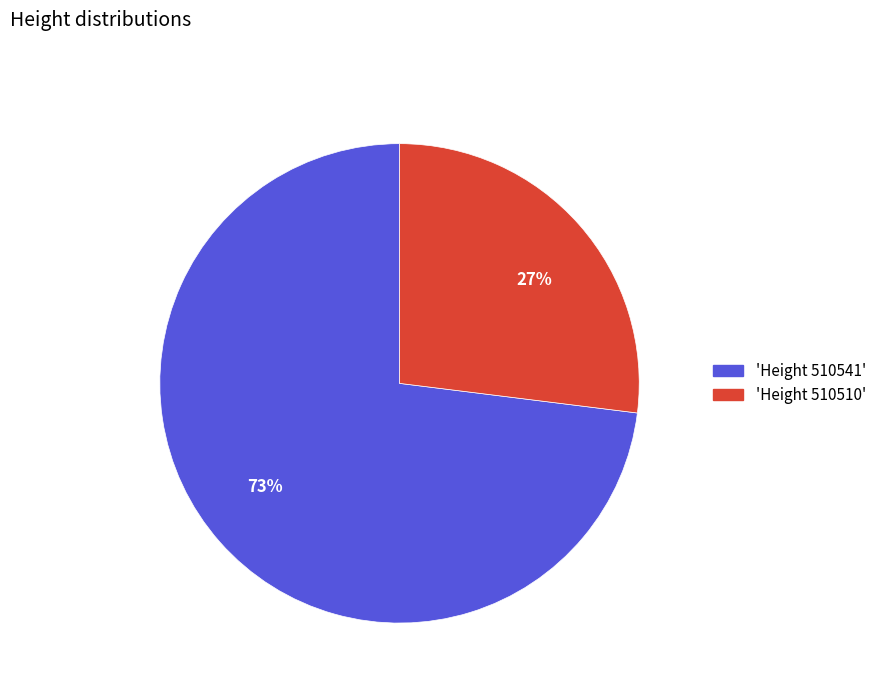

How many segments does this pie chart have?

2